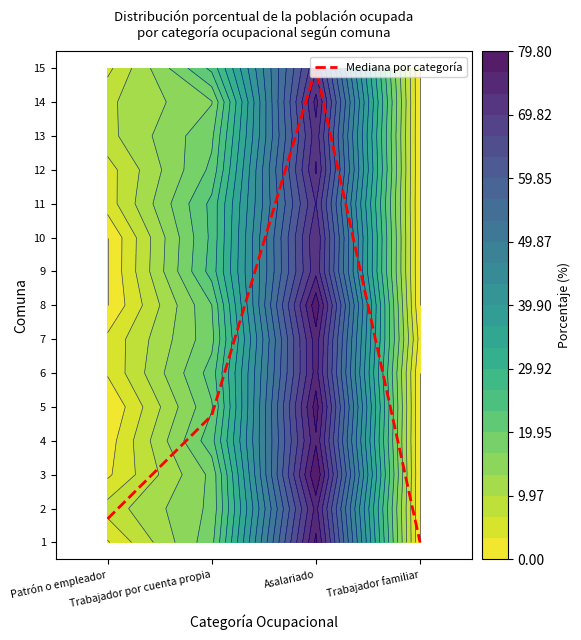

List the labels in order of value, largest first.

Asalariado, Trabajador por cuenta propia, Patrón o empleador, Trabajador familiar